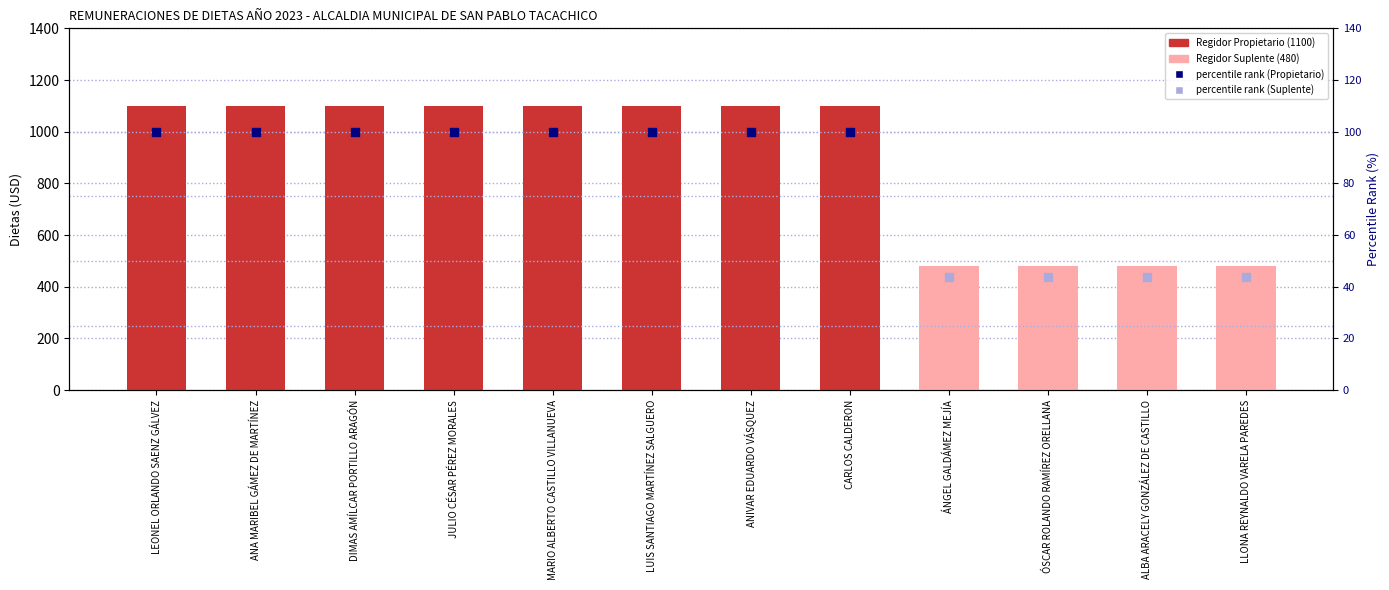

Which has a higher value, DIMAS AMÍLCAR PORTILLO ARAGÓN or JULIO CÉSAR PÉREZ MORALES?

DIMAS AMÍLCAR PORTILLO ARAGÓN